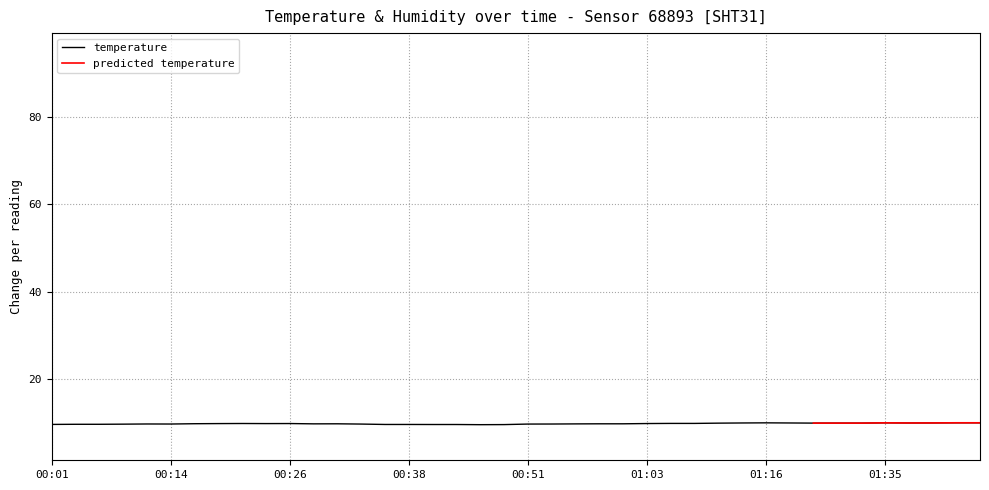

List the labels in order of value, smallest first.

00:46, 00:48, 00:41, 00:43, 00:36, 00:38, 00:01, 00:04, 00:06, 00:09, 00:33, 00:51, 00:14, 00:53, 00:11, 00:56, 00:28, 00:31, 00:58, 01:01, 00:16, 00:19, 00:23, 00:26, 01:03, 00:21, 01:05, 01:08, 01:10, 01:25, 01:30, 01:32, 01:13, 01:22, 01:37, 01:40, 01:16, 01:35, 01:42, 01:45